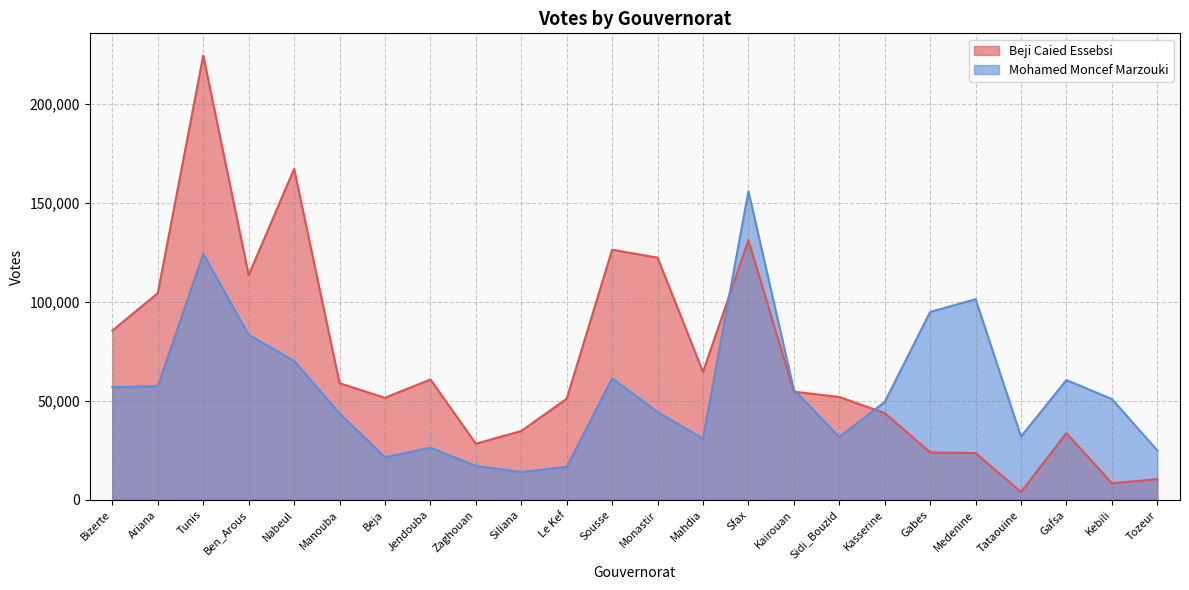

How many data points in Beji Caied Essebsi are less than 54702?

12